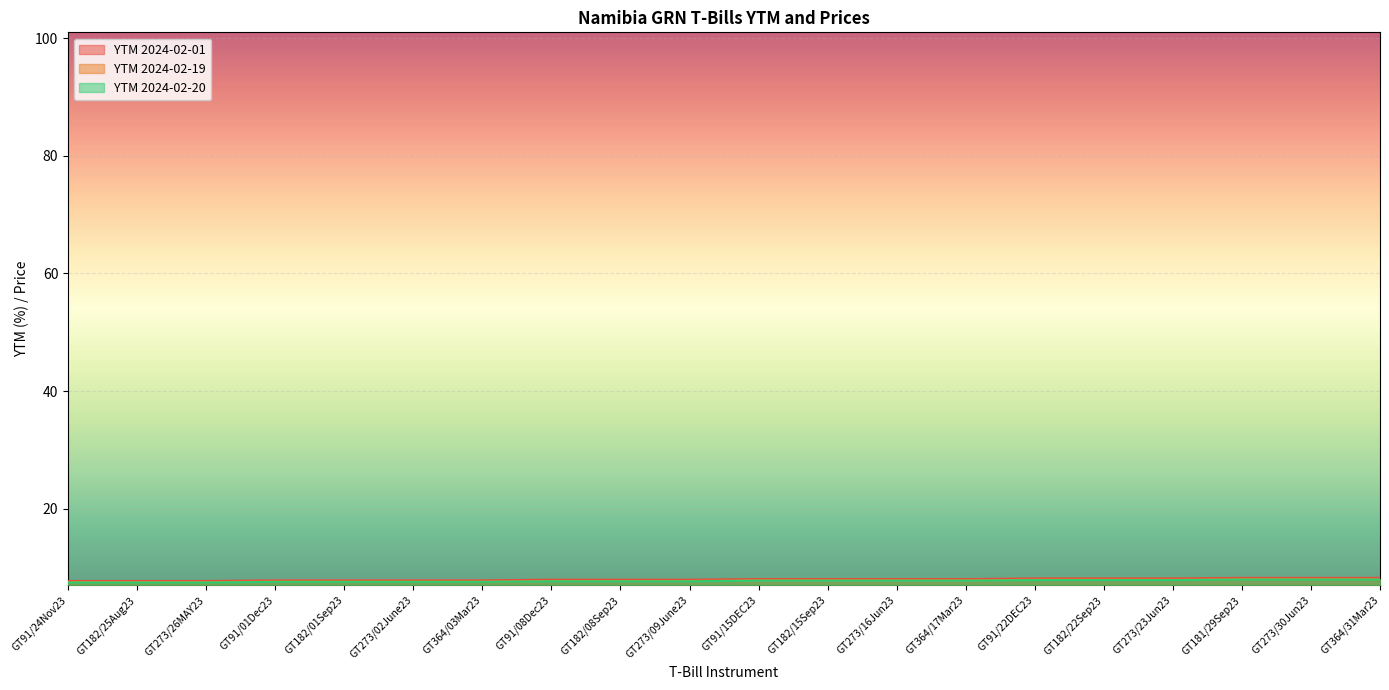

What is the sum of all YTM 2024-02-01 values?

159.4